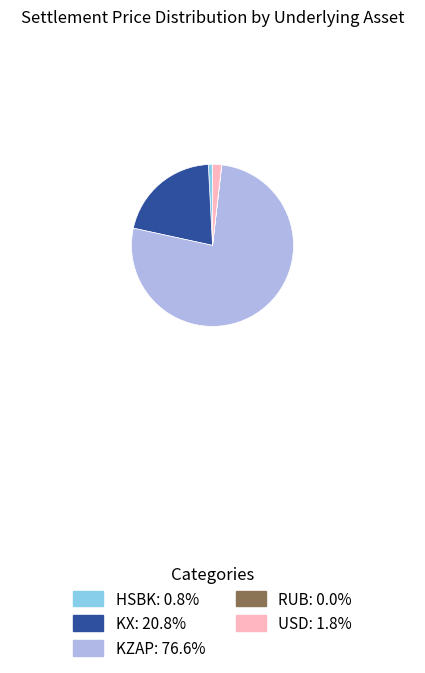

Is there any slice that represents more than half of the pie?

Yes